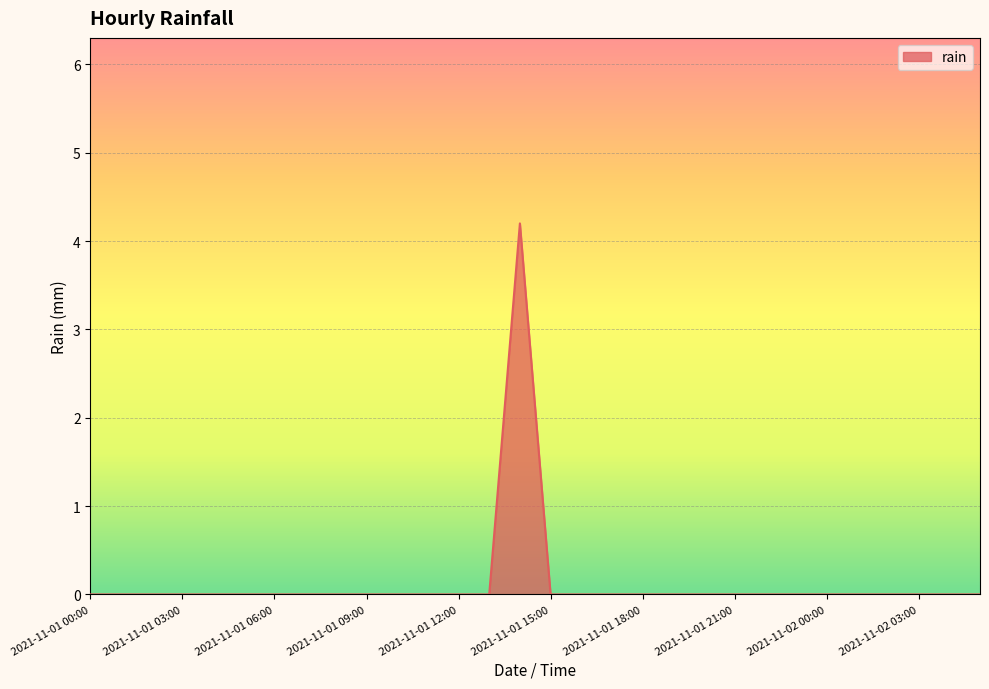

What is the maximum value shown in the chart?

4.2